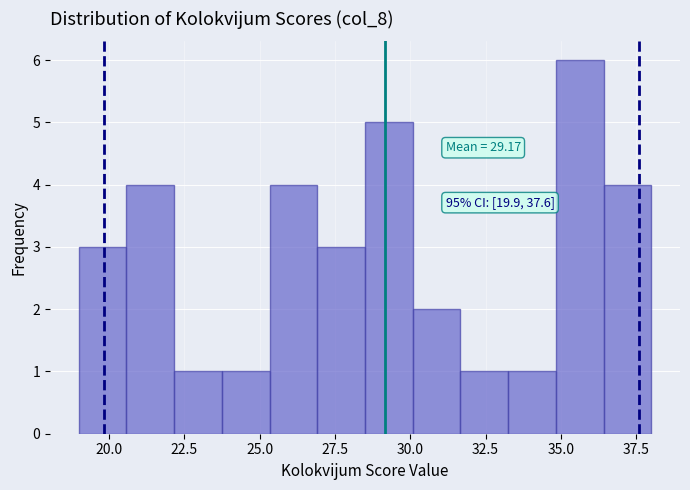

Around what value on the x-axis is the tallest bar? Give the approximate position of its centre, as read against the axis.

35.5